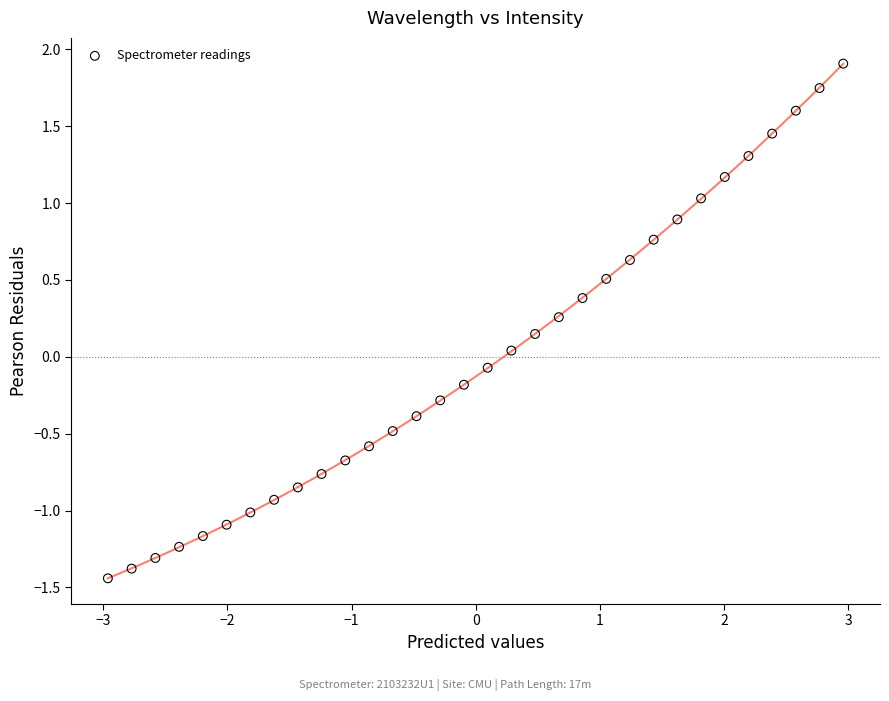

What is the range of X values (max minus min)?

5.9